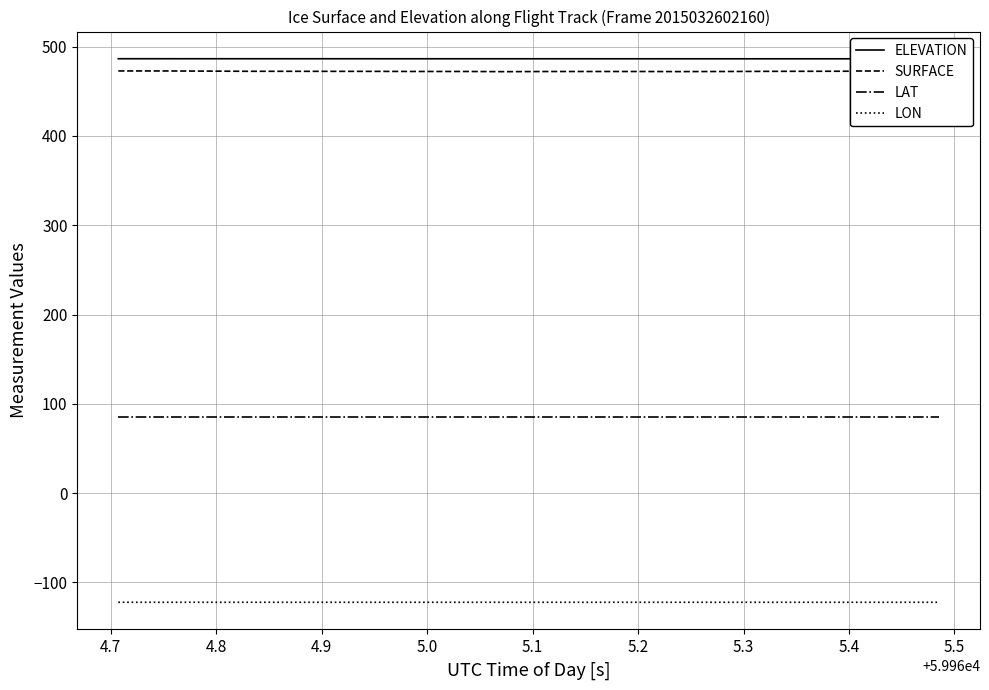

What is the lowest value of the SURFACE series?

471.9